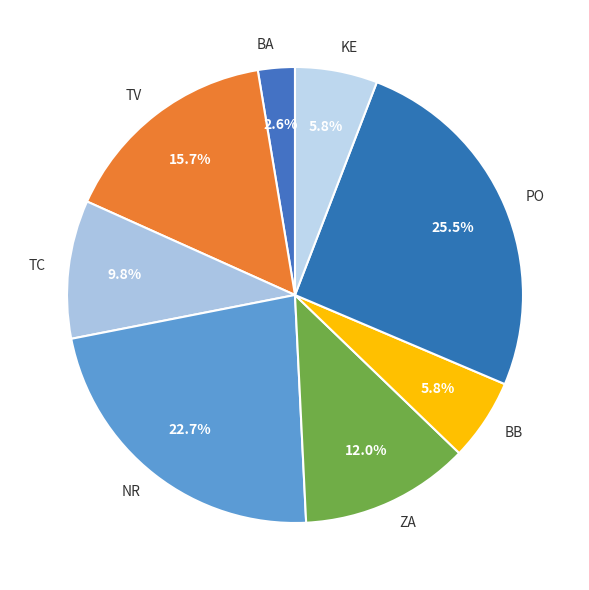

Between BB and PO, which is larger?

PO